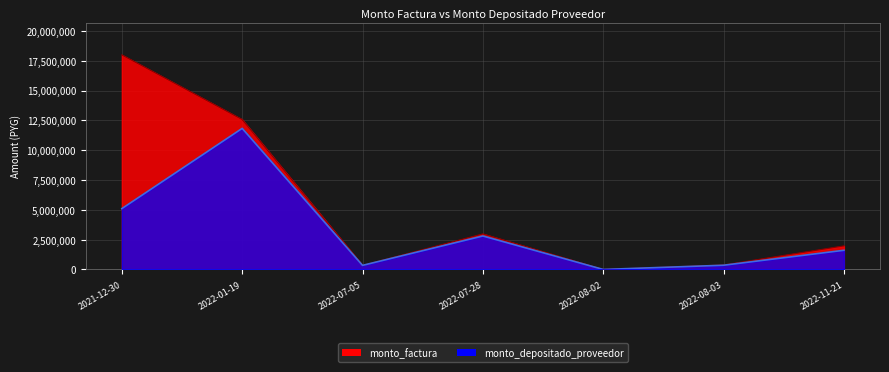

Which series changed the most between 2022-08-02 and 2022-11-21?

monto_factura